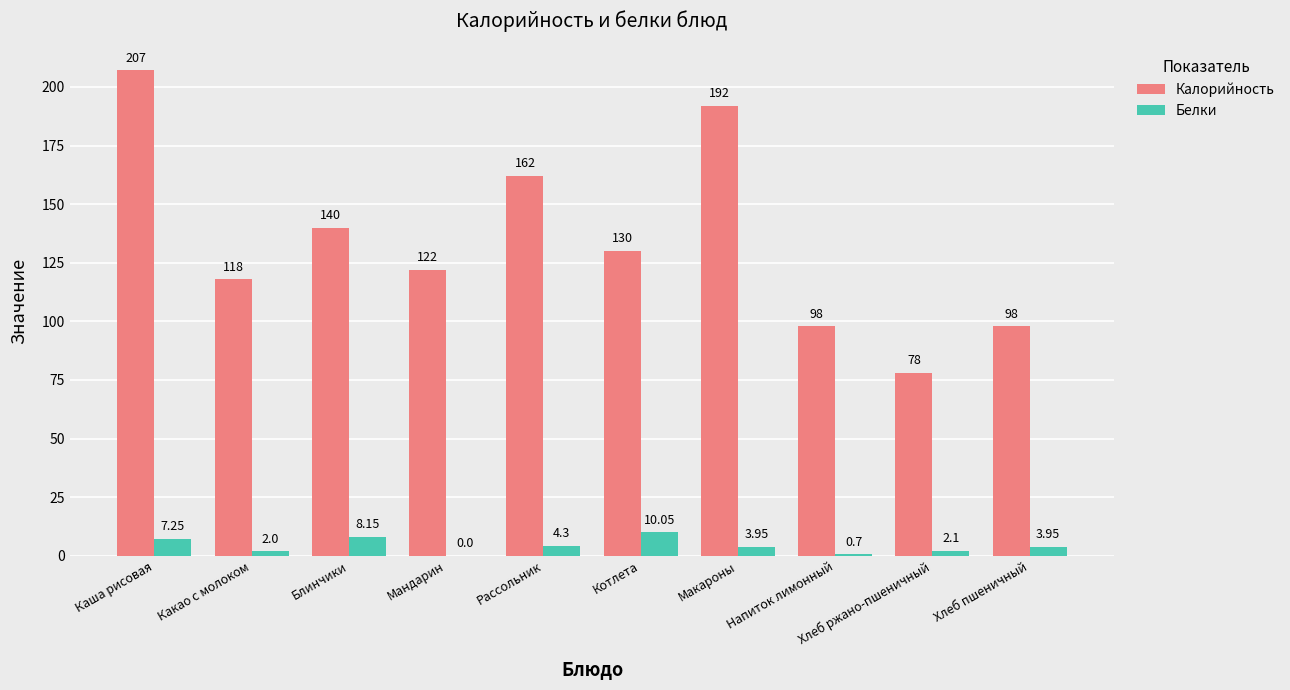

Between Блинчики and Мандарин, which series saw the biggest shift?

Калорийность